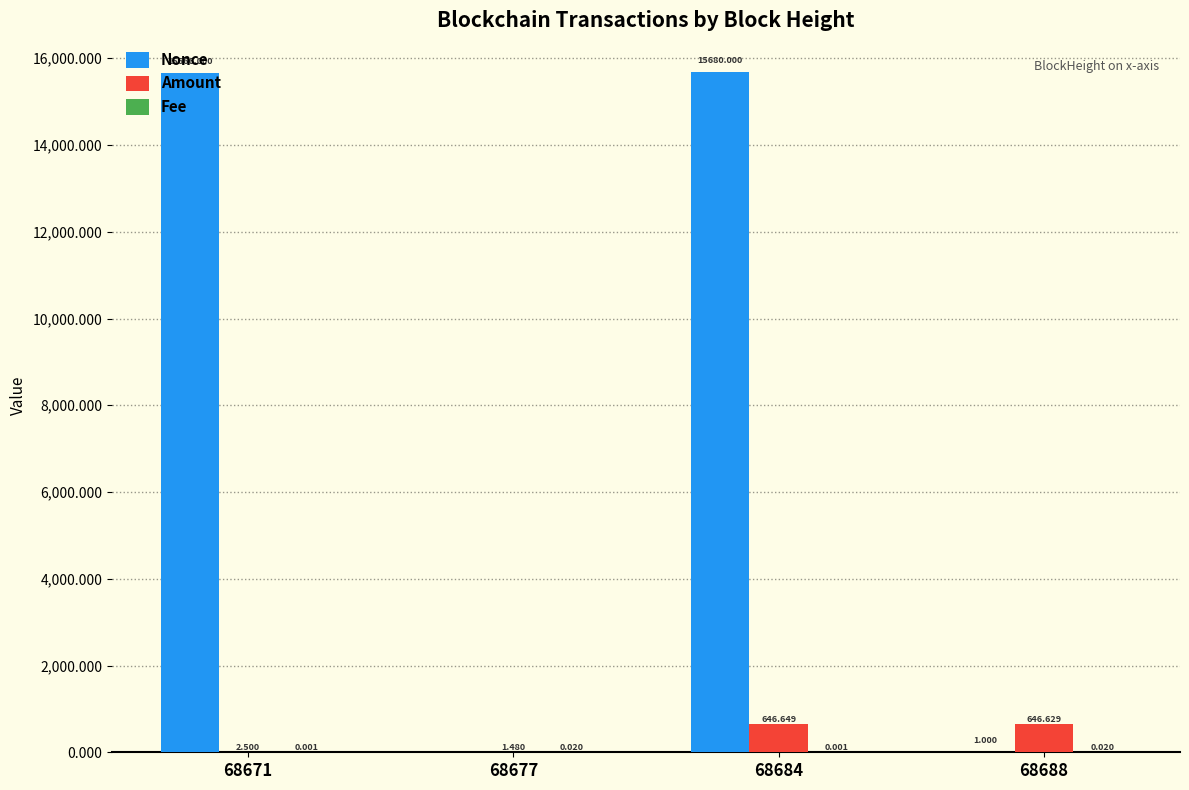

Between 68677 and 68688, which series saw the biggest shift?

Amount